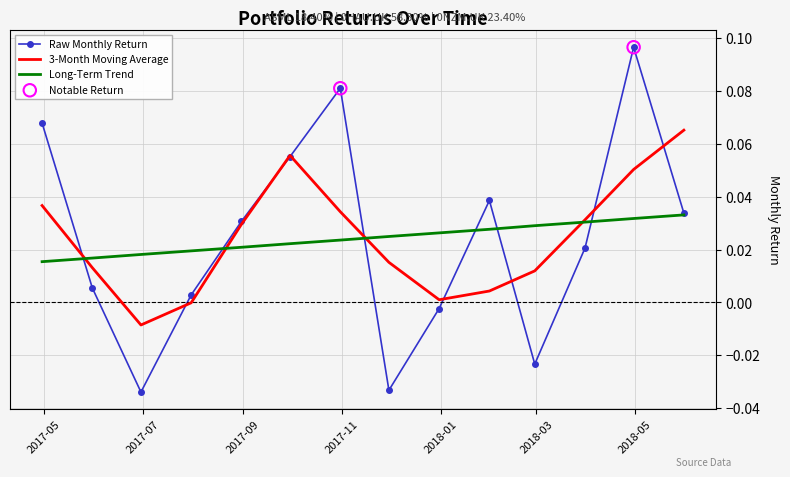

Which series has the largest range (max minus min)?

Raw Monthly Return